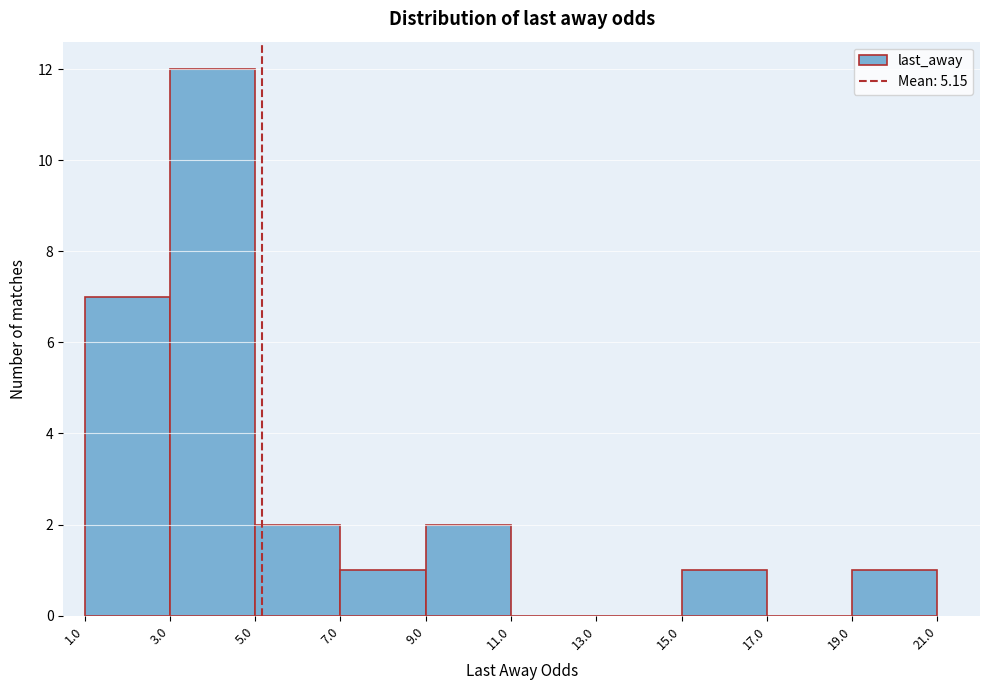

Reading left to right, transcribe this chart: for each bar, give the range it covers on the x-axis and its height. The values are not printed on the chart, so give them approximately, as read against the axis.

1.0 to 3.0: 7
3.0 to 5.0: 12
5.0 to 7.0: 2
7.0 to 9.0: 1
9.0 to 11.0: 2
11.0 to 13.0: 0
13.0 to 15.0: 0
15.0 to 17.0: 1
17.0 to 19.0: 0
19.0 to 21.0: 1